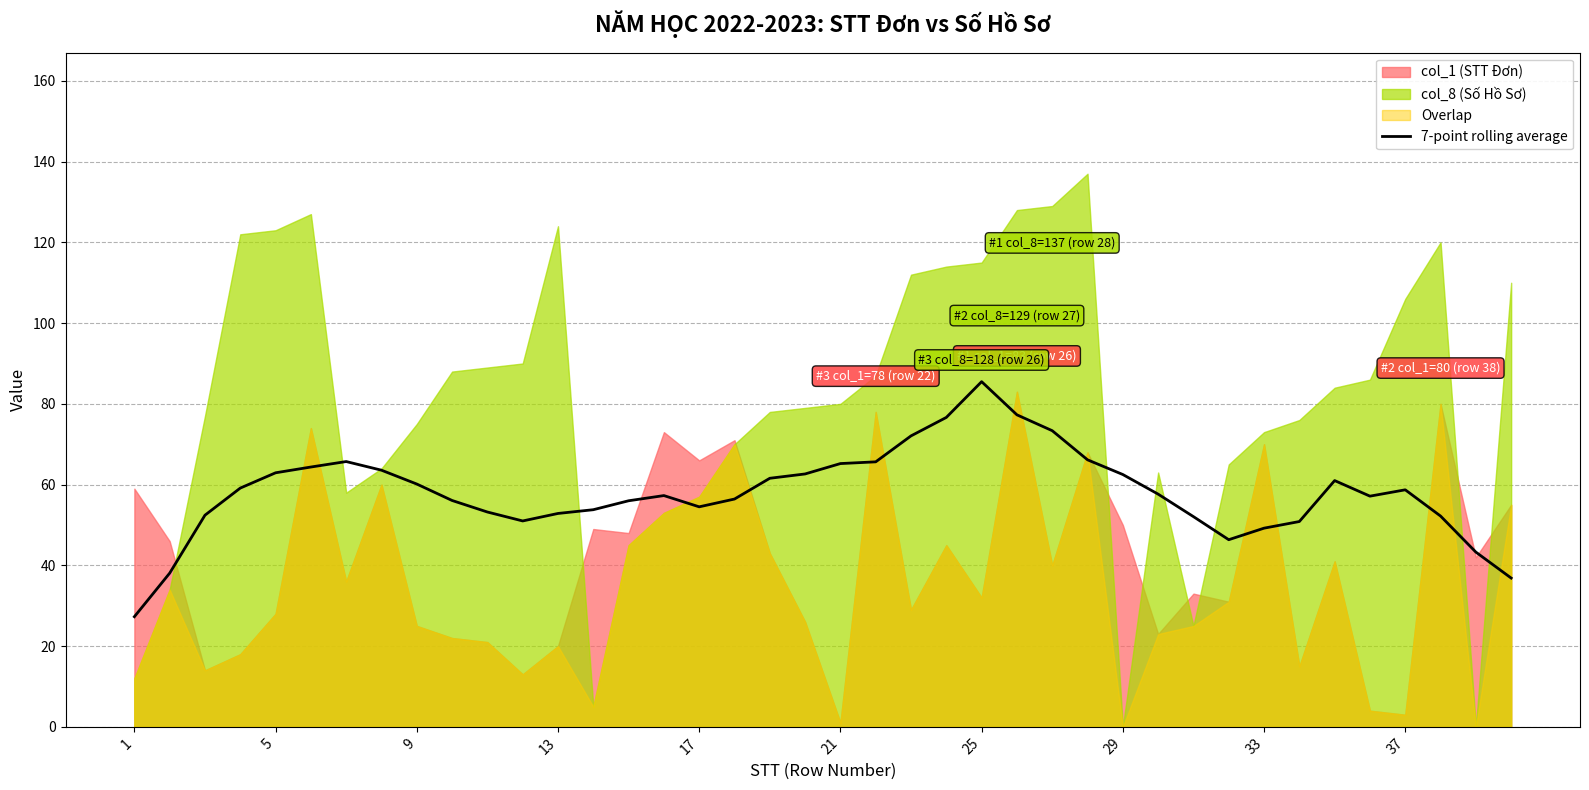

What is the maximum value for 7-point rolling average?

85.5